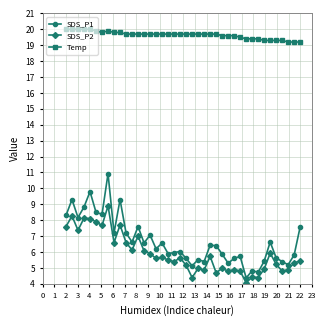

What is the maximum value shown in the chart?

20.0